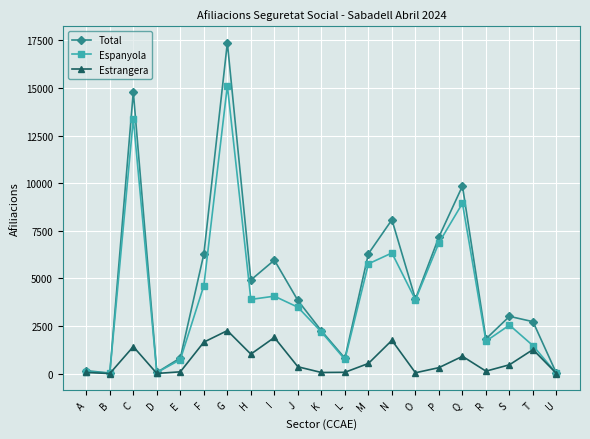

Count the number of data series in this chart.

3